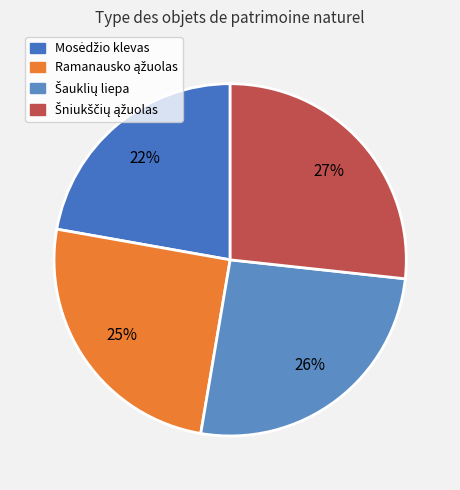

Is the sum of Mosėdžio klevas and Šniukščių ąžuolas greater than half?

No